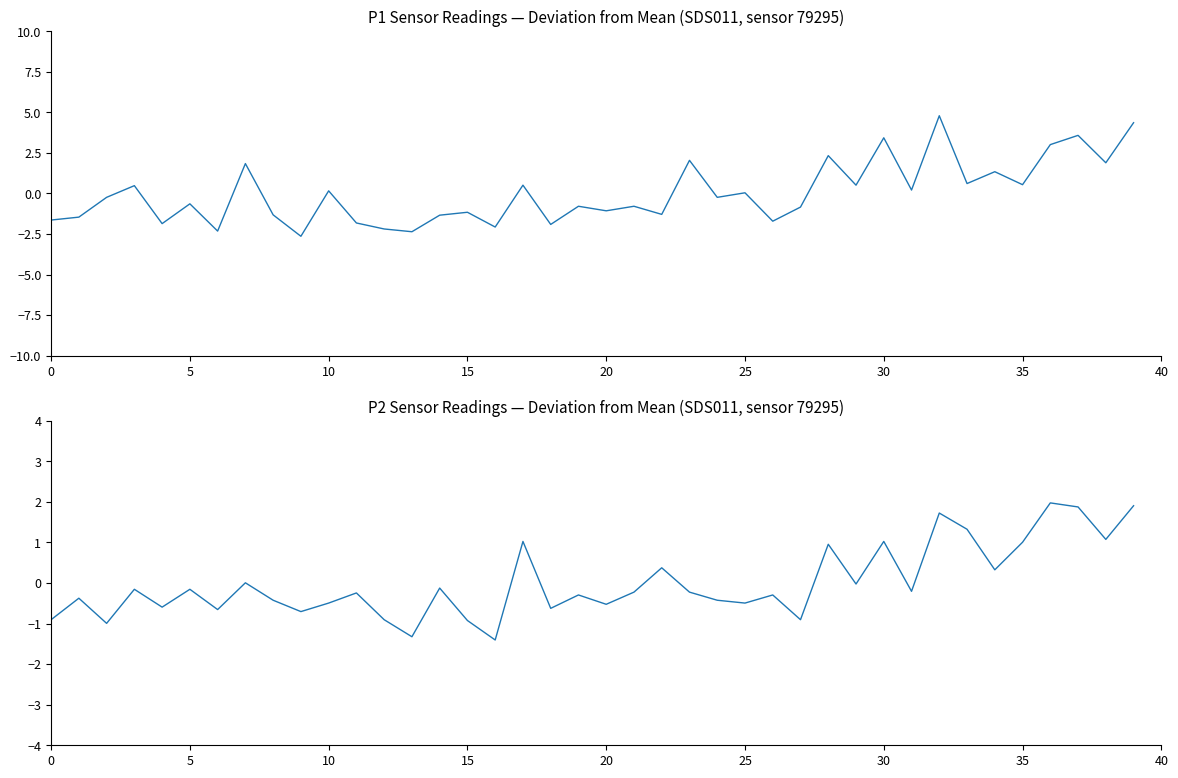

Reading right to left, what are all the values shown in this chart?

P1: 4.4	1.9	3.6	3.0	0.5	1.3	0.6	4.8	0.2	3.4	0.5	2.3	-0.8	-1.7	0.0	-0.2	2.0	-1.3	-0.8	-1.1	-0.8	-1.9	0.5	-2.1	-1.2	-1.3	-2.4	-2.2	-1.8	0.2	-2.6	-1.3	1.8	-2.3	-0.6	-1.9	0.5	-0.2	-1.5	-1.6
P2: 1.9	1.1	1.9	2.0	1.0	0.3	1.3	1.7	-0.2	1.0	-0.0	1.0	-0.9	-0.3	-0.5	-0.4	-0.2	0.4	-0.2	-0.5	-0.3	-0.6	1.0	-1.4	-0.9	-0.1	-1.3	-0.9	-0.2	-0.5	-0.7	-0.4	0.0	-0.7	-0.2	-0.6	-0.2	-1.0	-0.4	-0.9